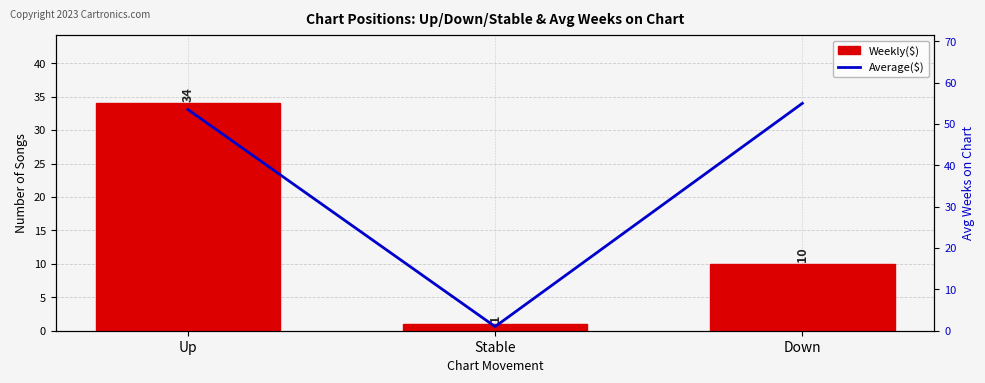

True or false: Weekly($) has a value of 34.0 at Up.

True